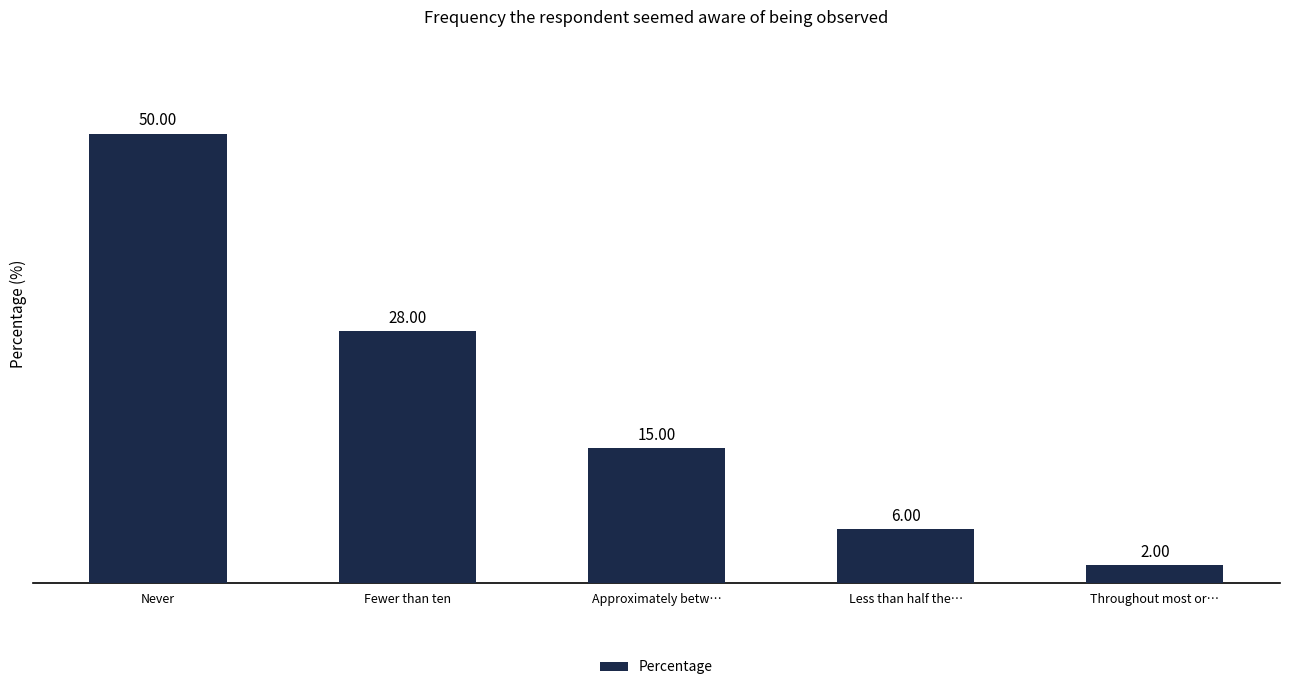

Which has a higher value, Fewer than ten or Never?

Never